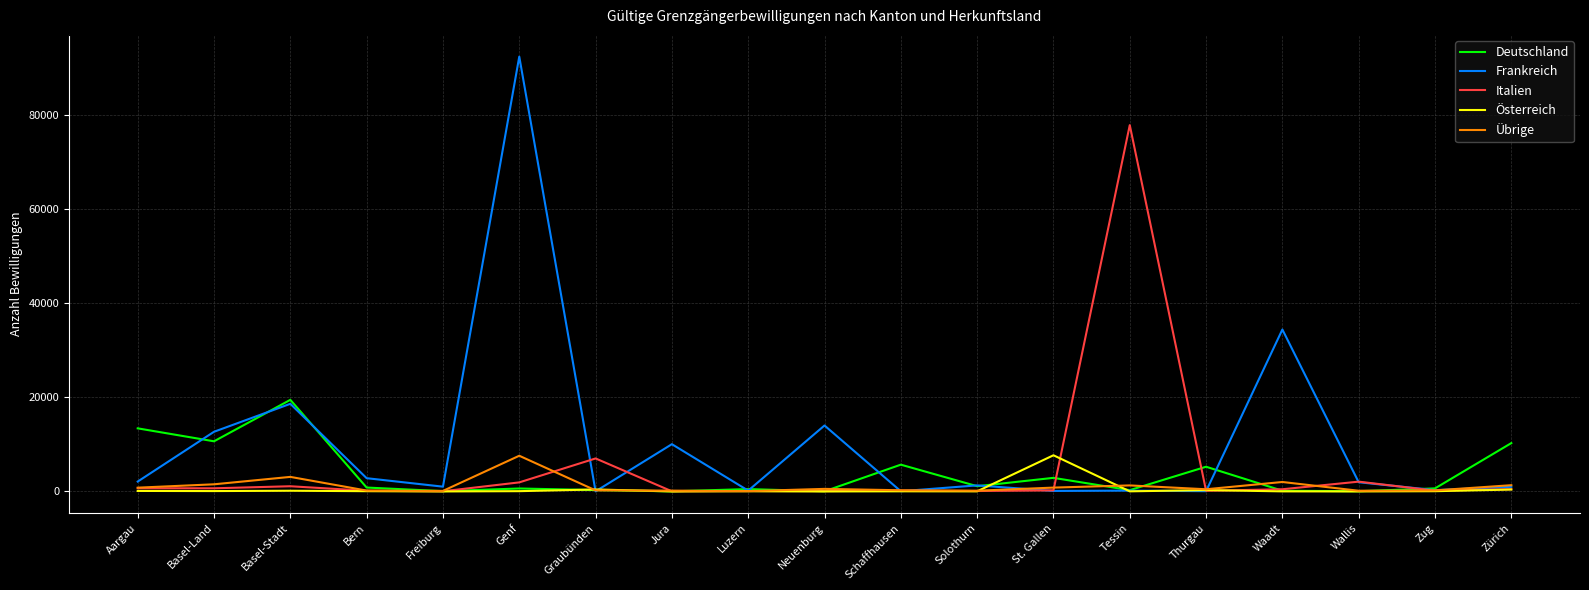

At which category is the sum across all series the highest?

Genf